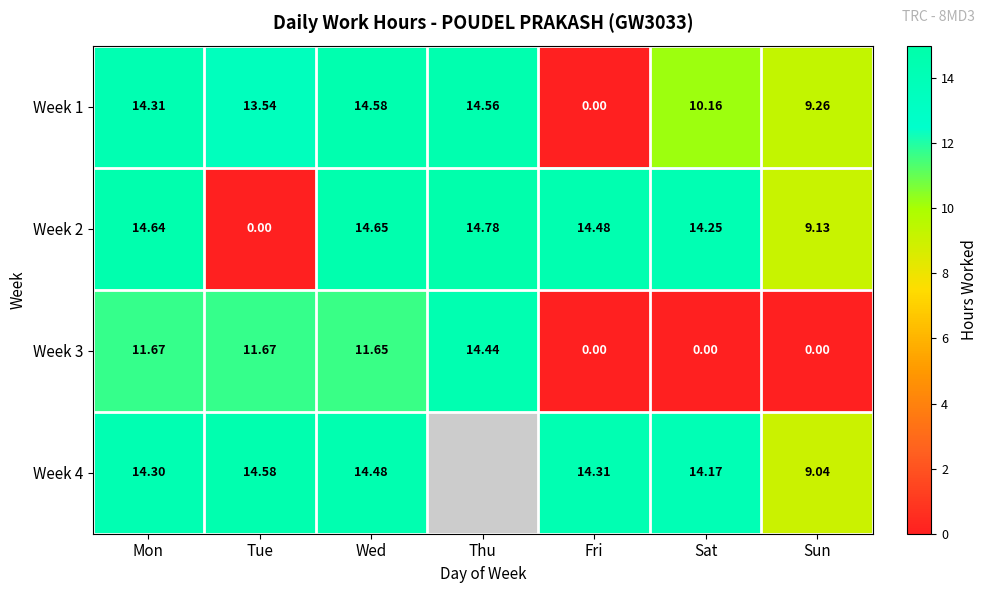

At which category is the sum across all series the highest?

Wed